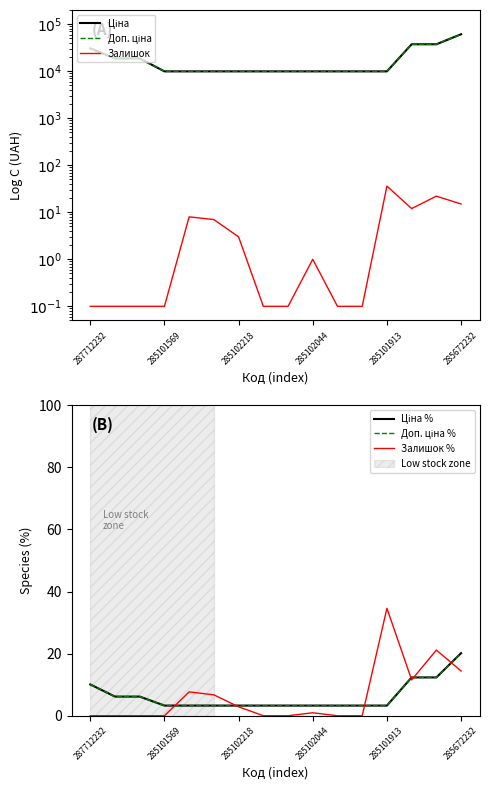

Reading left to right, what are all the values shown in this chart?

Ціна: 30512.3	18671.5	18671.5	9908.5	9908.5	9908.5	9908.5	9908.5	9908.5	9908.5	9908.5	9908.5	9908.5	37343.0	37343.0	61024.7
Доп. ціна: 30512.3	18671.5	18671.5	9908.5	9908.5	9908.5	9908.5	9908.5	9908.5	9908.5	9908.5	9908.5	9908.5	37343.0	37343.0	61024.7
Залишок: 0.1	0.1	0.1	0.1	8.0	7.0	3.0	0.1	0.1	1.0	0.1	0.1	36.0	12.0	22.0	15.0
Ціна %: 10.1	6.2	6.2	3.3	3.3	3.3	3.3	3.3	3.3	3.3	3.3	3.3	3.3	12.3	12.3	20.2
Доп. ціна %: 10.1	6.2	6.2	3.3	3.3	3.3	3.3	3.3	3.3	3.3	3.3	3.3	3.3	12.3	12.3	20.2
Залишок %: 0.0	0.0	0.0	0.0	7.7	6.7	2.9	0.0	0.0	1.0	0.0	0.0	34.6	11.5	21.2	14.4